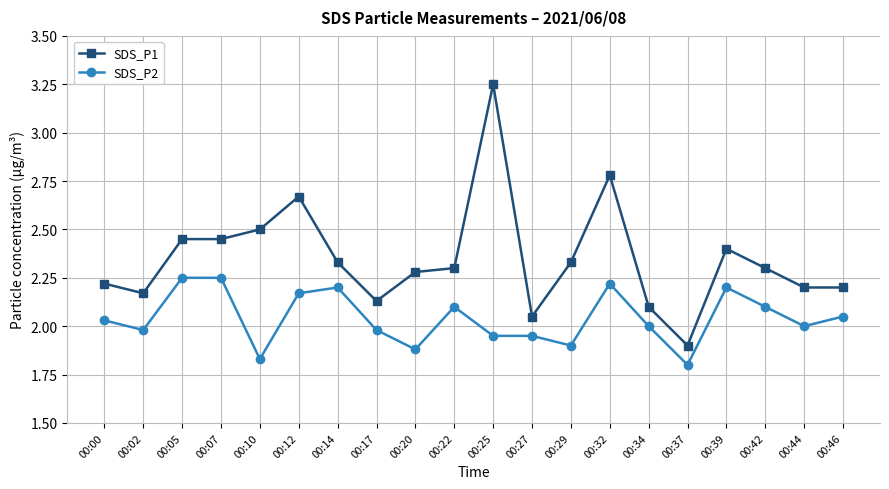

True or false: SDS_P1 has a value of 2.3 at 00:42.

True